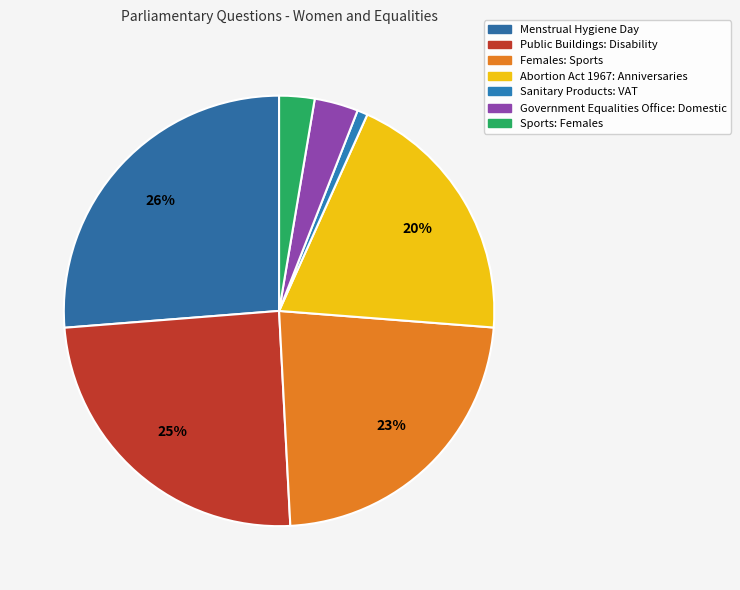

To the nearest percent, what is the combined percentage of Sports: Females and Menstrual Hygiene Day?

29%